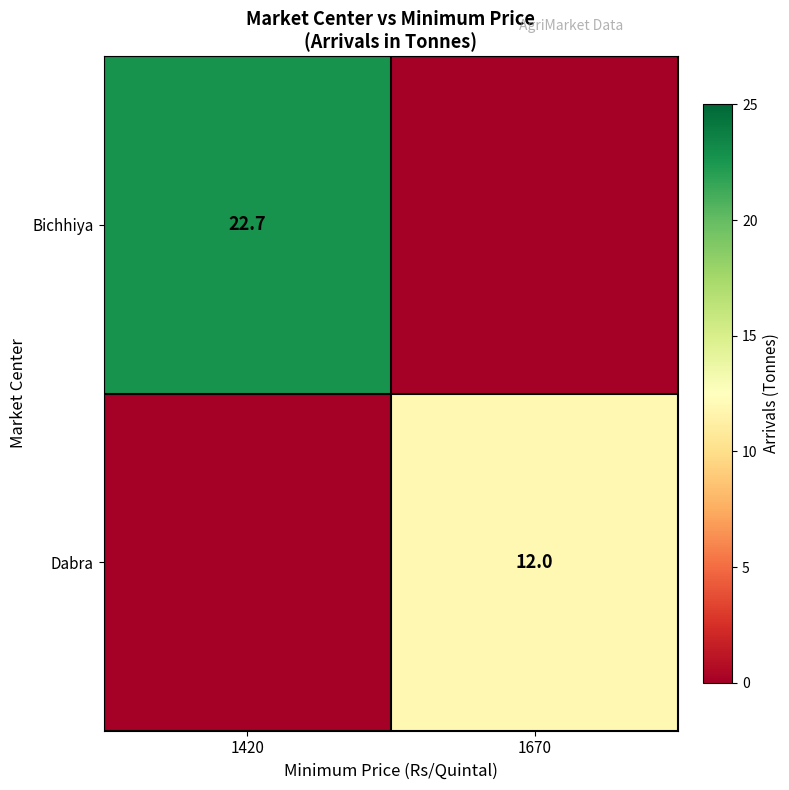

The Dabra series shows 12.0 at 1670. True or false?

True